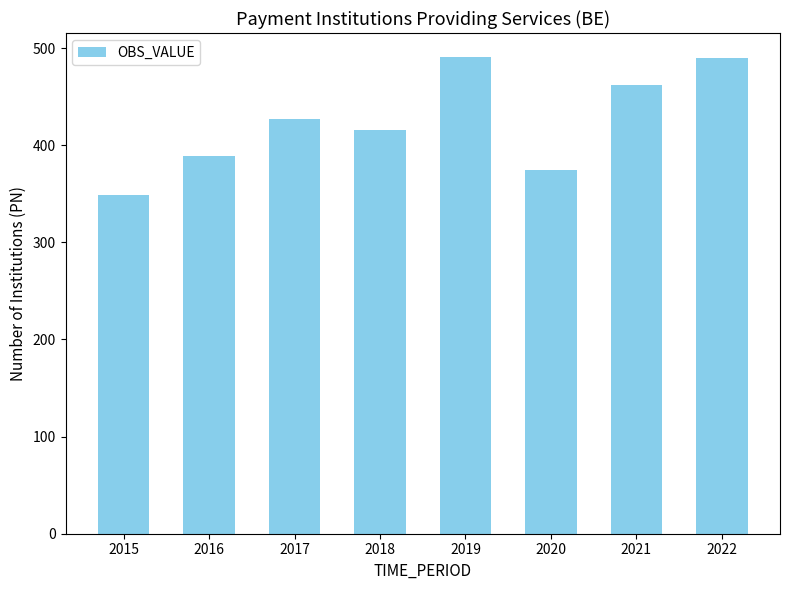

Does the chart contain any negative values?

No